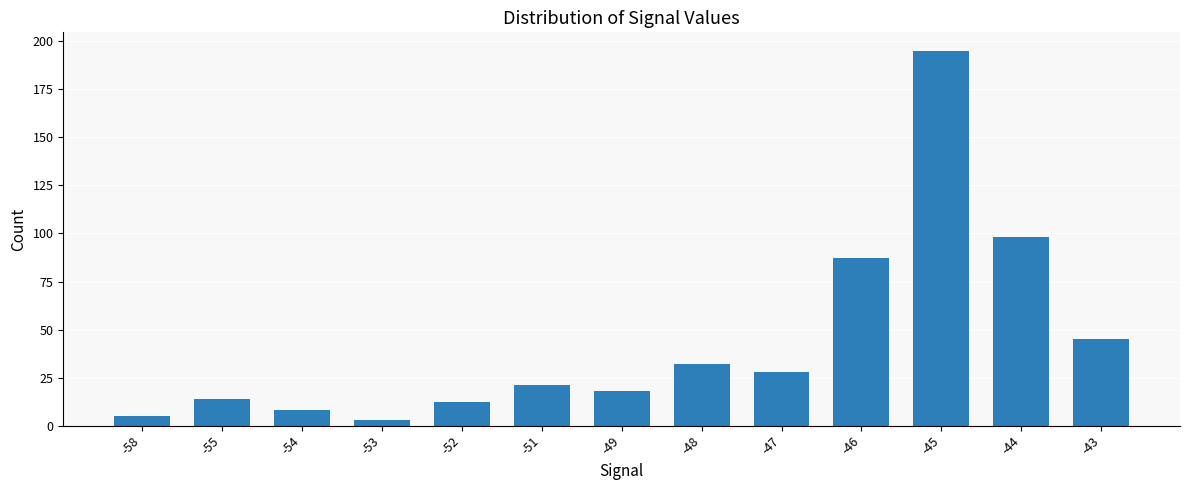

What is the change in value from -58 to -54?

+3